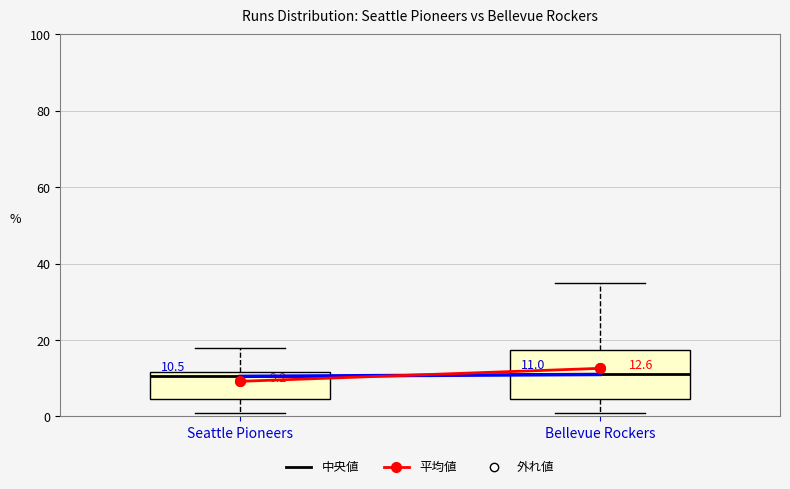

Comparing the boxes themselves (not the whiskers), which one is the tallest?

Bellevue Rockers